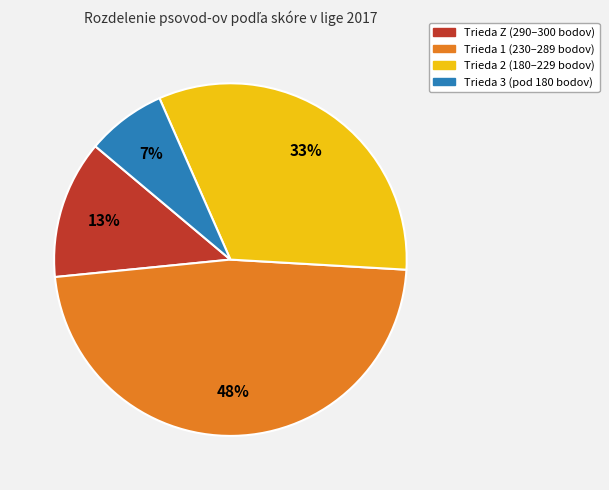

To the nearest percent, what is the average slice percentage?

25%